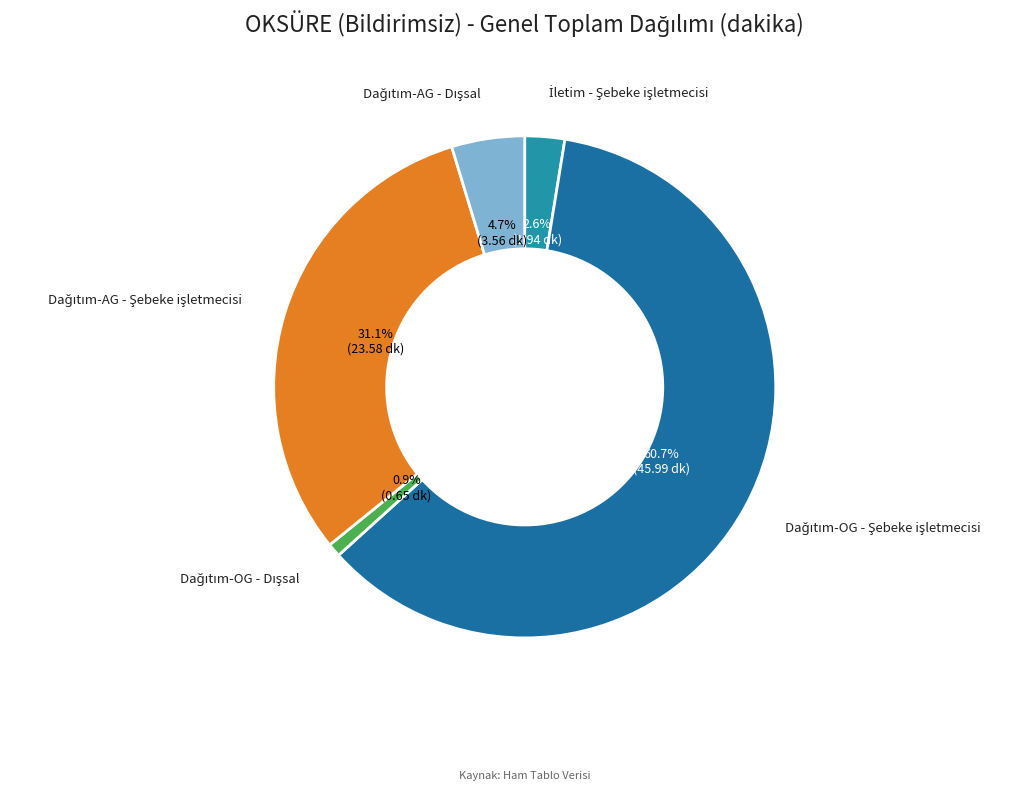

Count the number of slices in the pie.

5